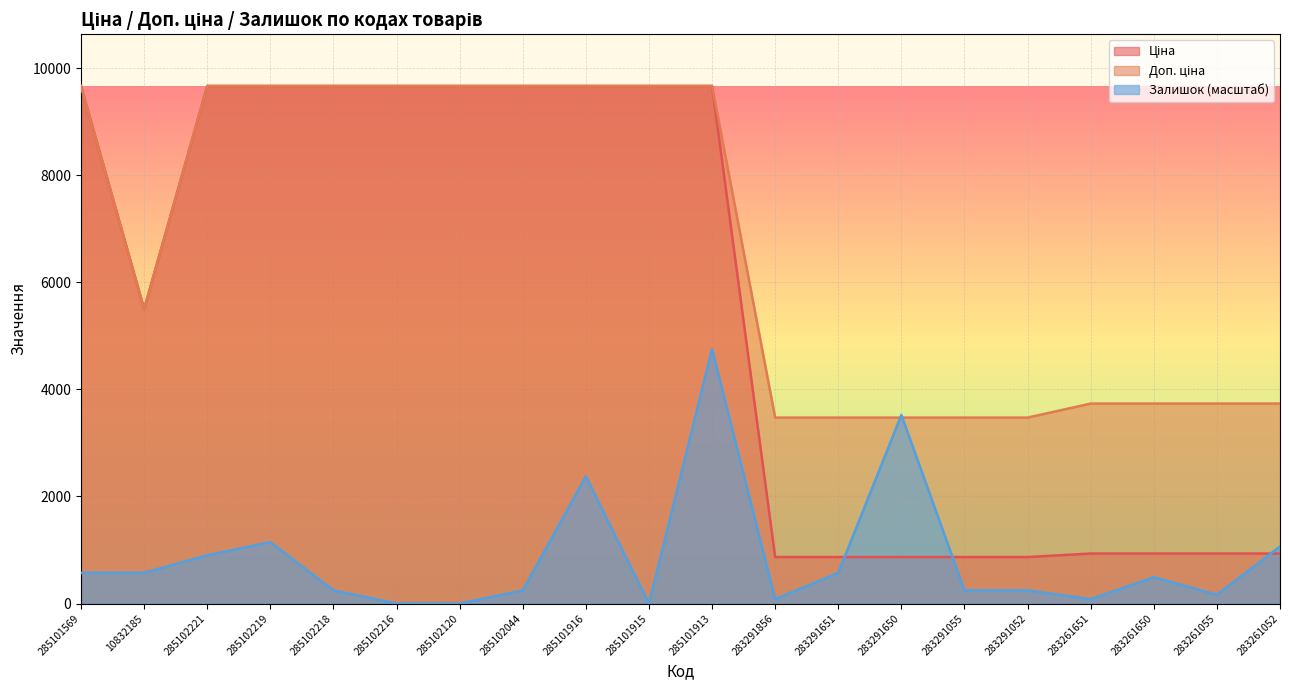

The Залишок series shows 1730.9 at 285102120. True or false?

False